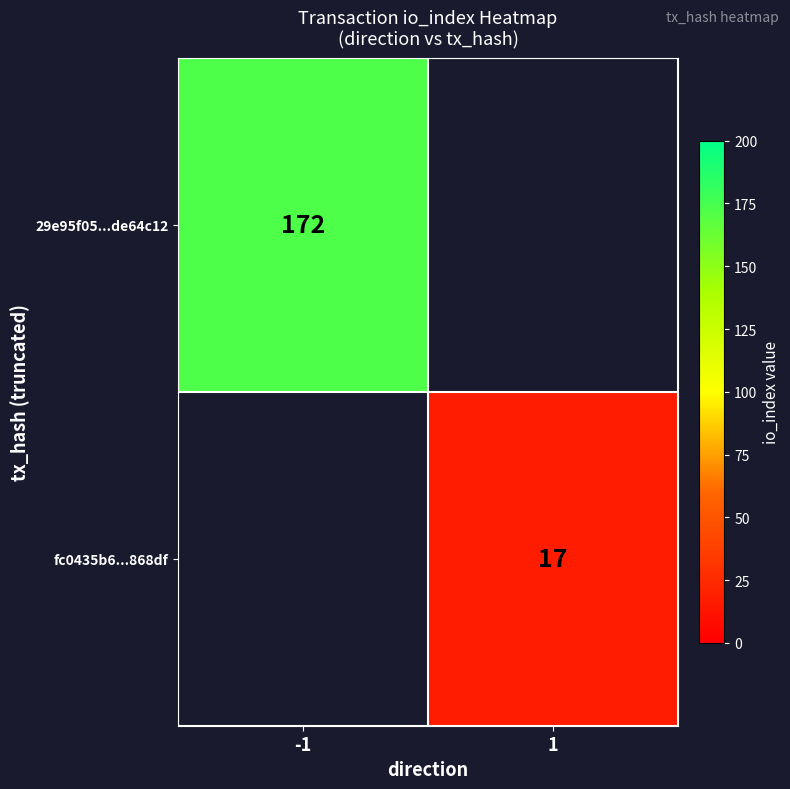

True or false: fc0435b6...868df has a value of 29 at 1.

False